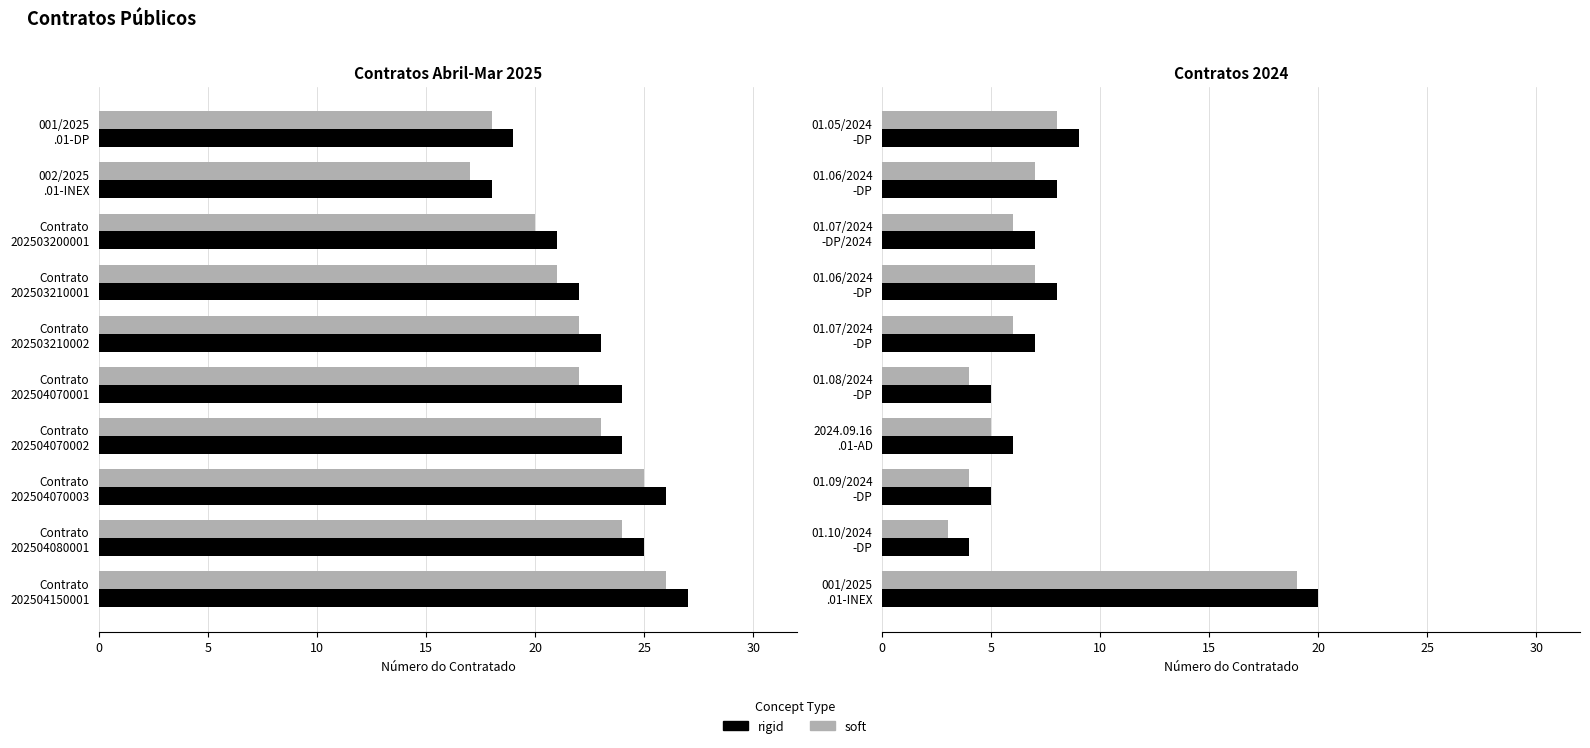

Rank the series by their average value, from lowest to highest.

soft, rigid